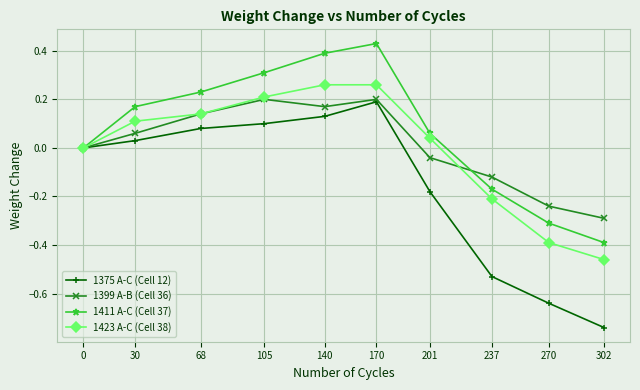

Is this an area chart (filled region under the line)?

No